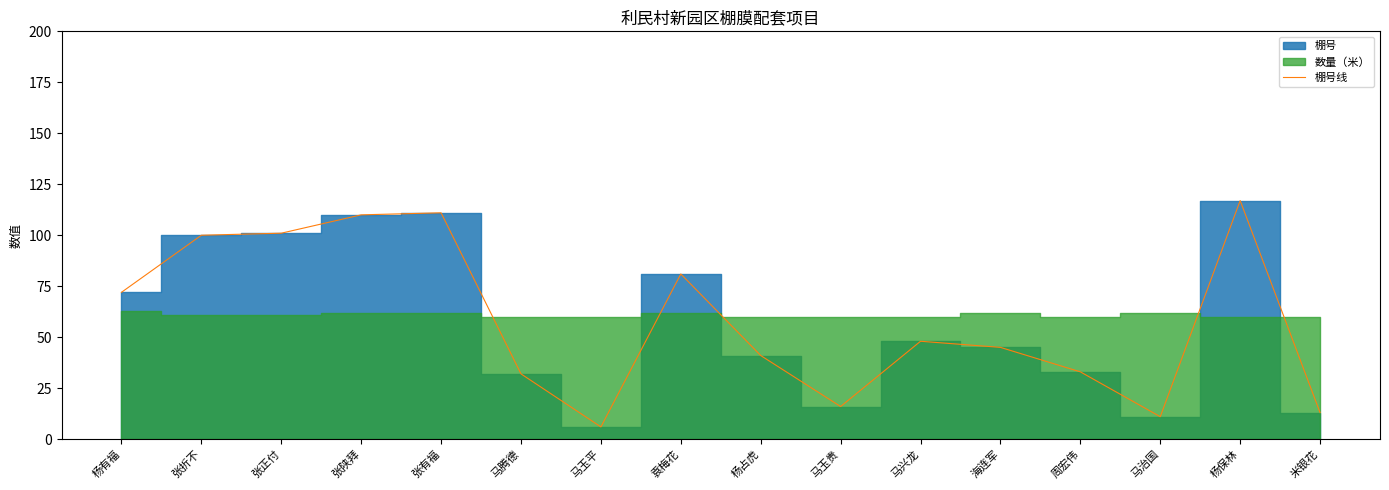

What is the sum of the values at 张正付 and 张陕拜?

211